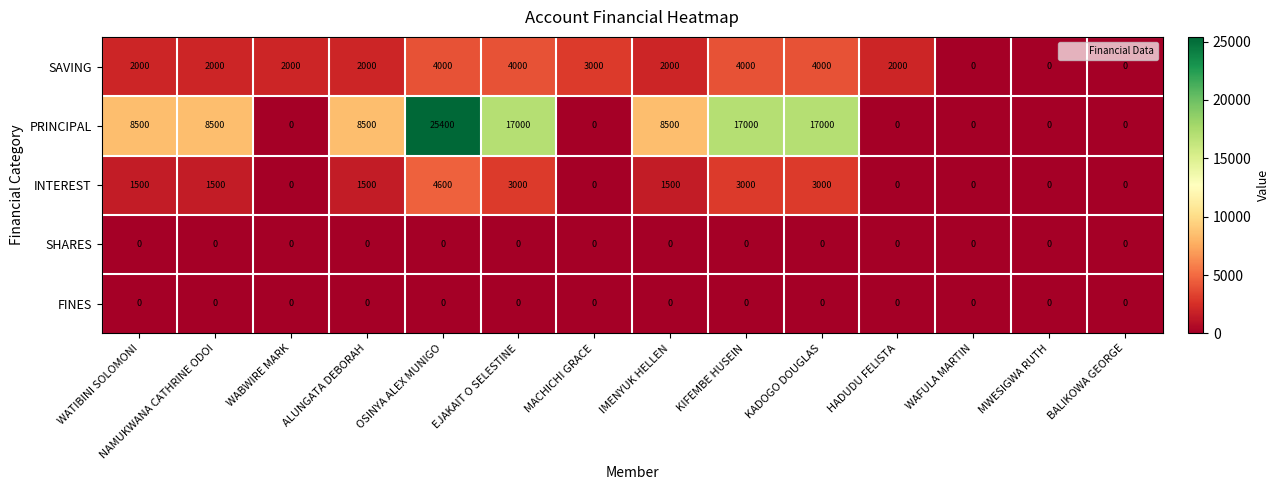

What is the sum of all PRINCIPAL values?

110400